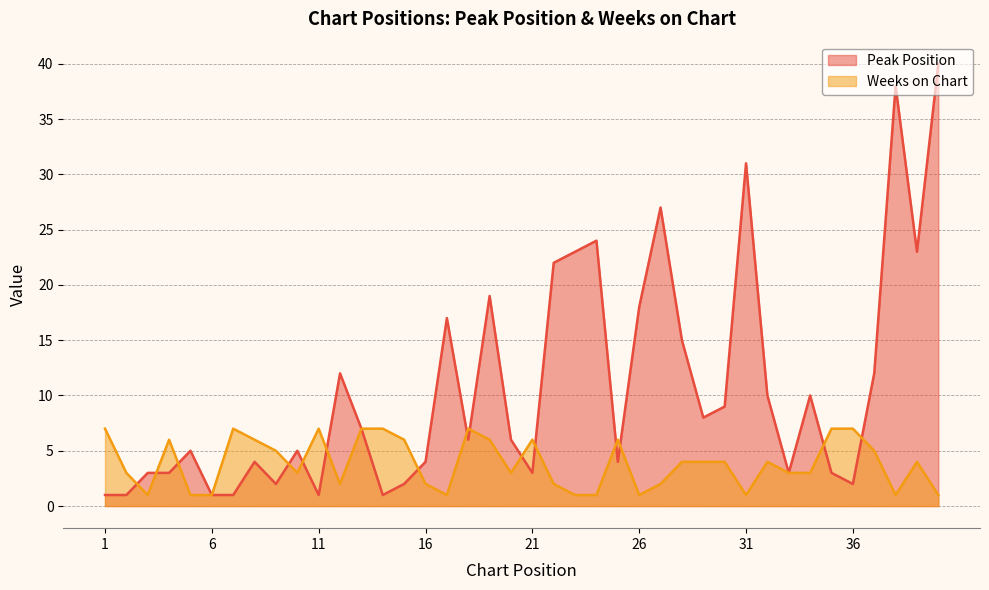

How many interior local peaks does the Peak Position series have?

11